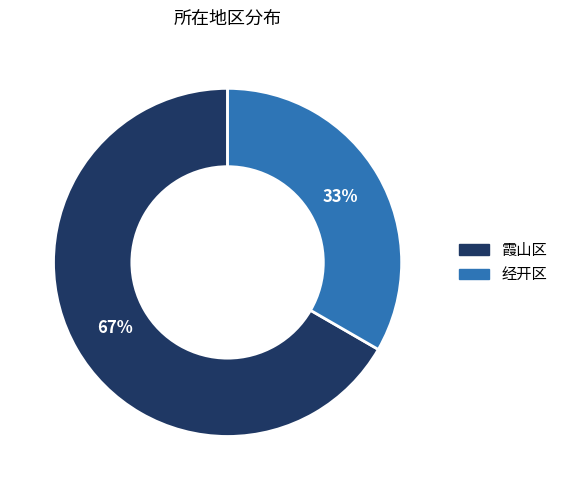

To the nearest percent, what percentage of the pie is 霞山区?

67%